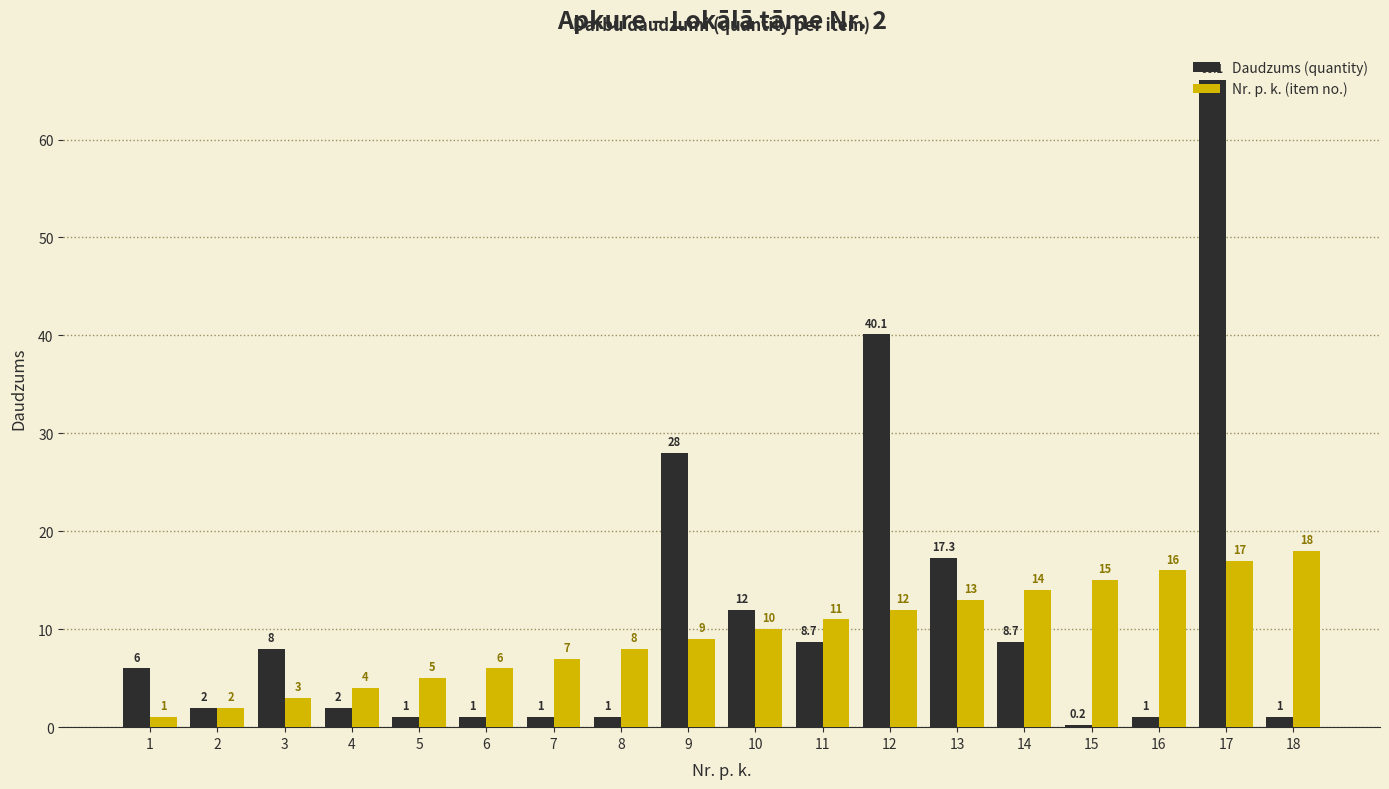

What is the maximum value shown in the chart?

66.1